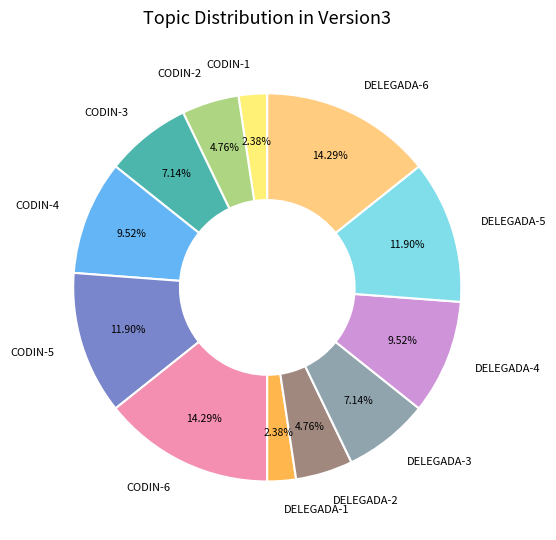

Does CODIN-2 represent more than half of the total?

No